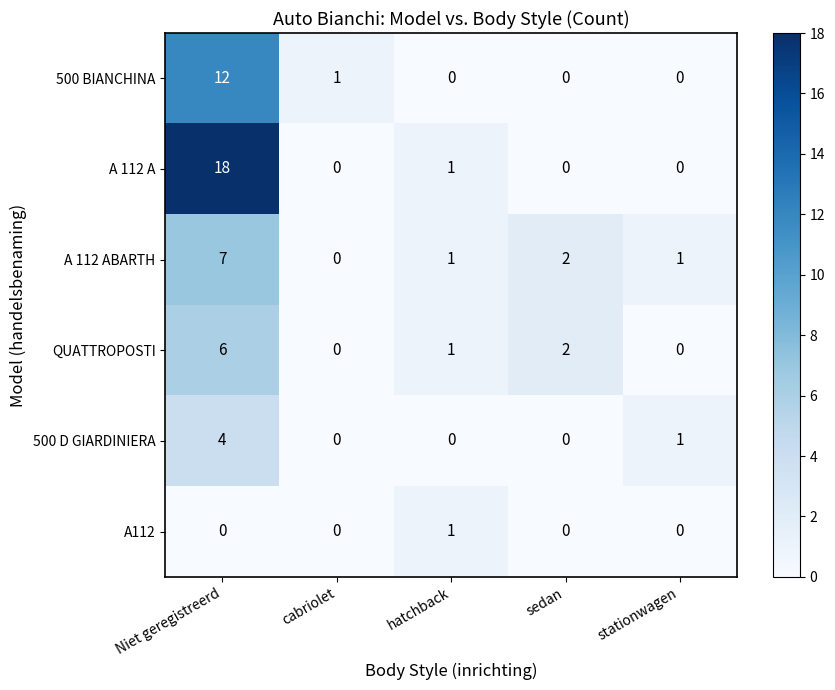

Which series has the largest range (max minus min)?

A 112 A